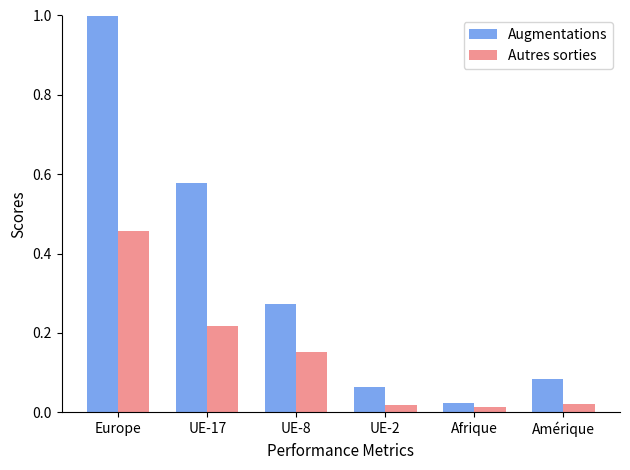

Which series changed the most between Europe and Afrique?

Augmentations